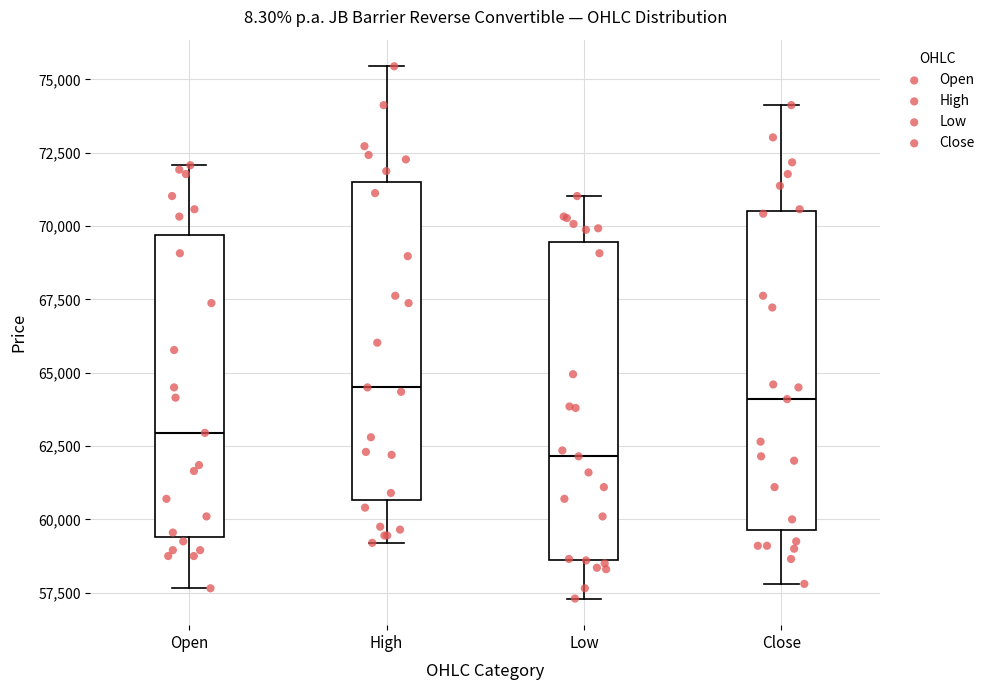

Reading left to right, read every box against the y-axis: the position of its median line, the range the box covers, and the ends of its whiskers. The values are not printed on the chart, so give them approximately, as read against the axis.

Open: median 63000, box 59500 to 69500, whiskers 57500 to 72000
High: median 64500, box 60500 to 71500, whiskers 59000 to 75500
Low: median 62000, box 58500 to 69500, whiskers 57500 to 71000
Close: median 64000, box 59500 to 70500, whiskers 58000 to 74000